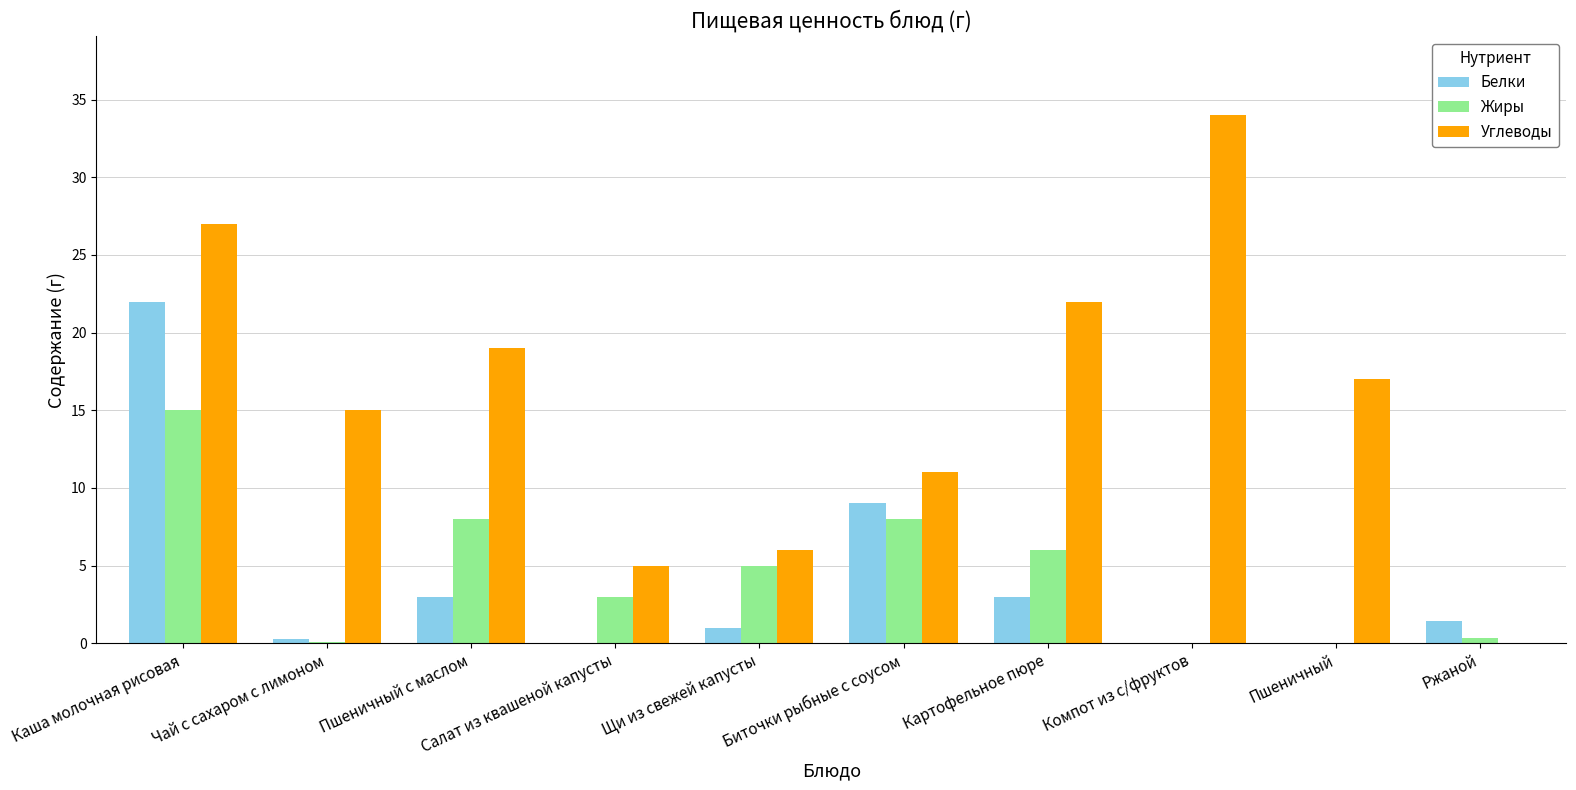

What value does the Углеводы series have at Картофельное пюре?

22.0